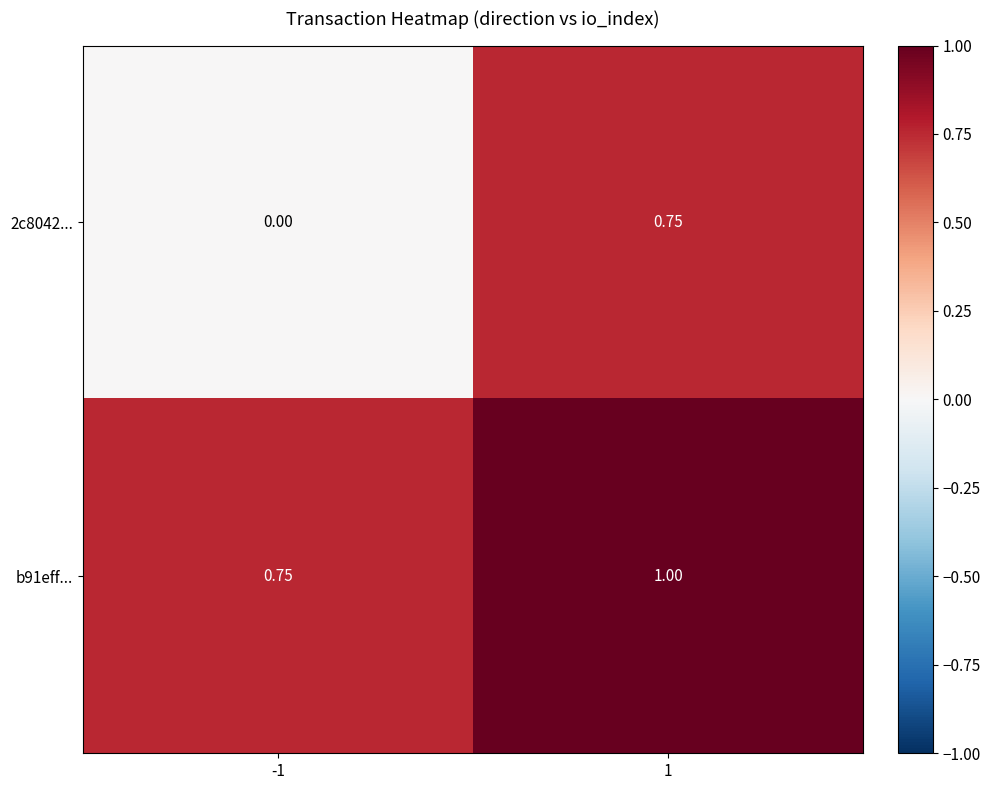

Is the value of 2c8042... at -1 greater than the value of b91eff... at -1?

No